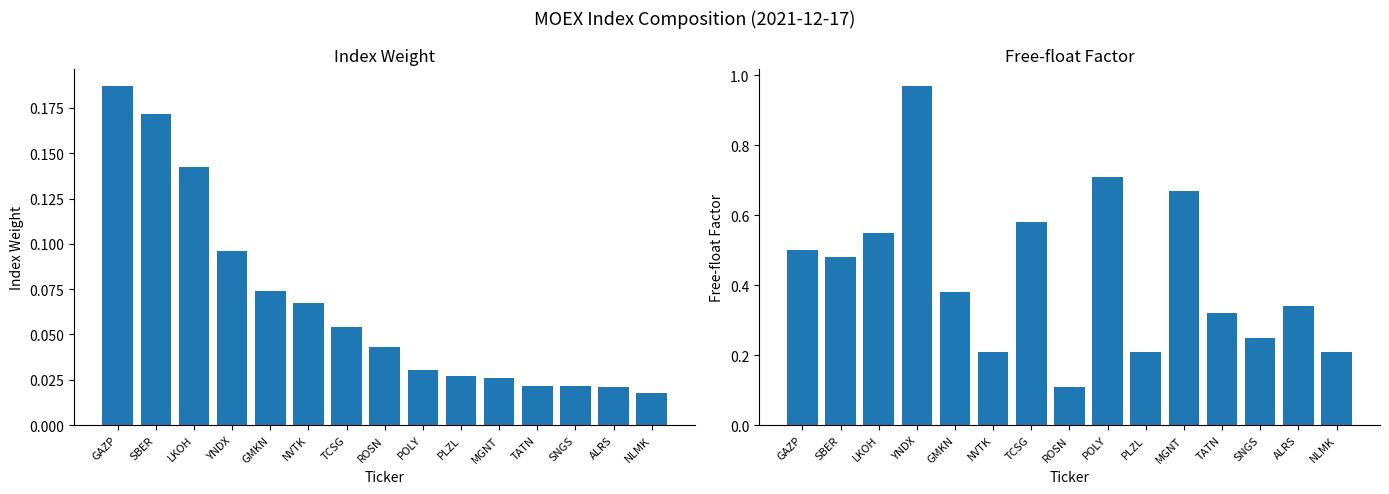

List the series in order of their overall mean, lowest first.

Weight, Free-float factor